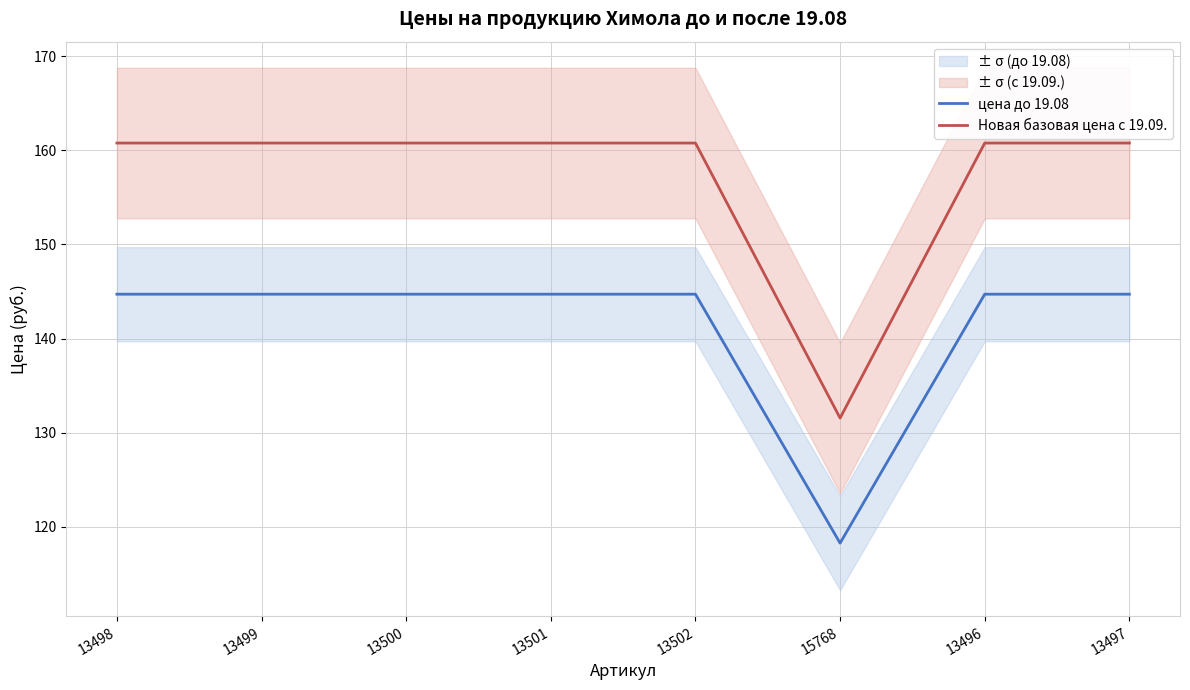

True or false: цена до 19.08 and Новая базовая цена с 19.09. intersect in this chart.

False